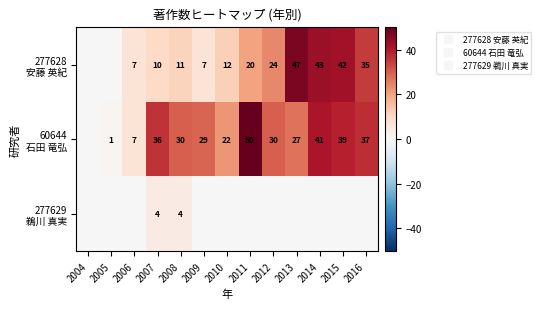

At 2015, list the series in order from largest to smallest.

277628 安藤 英紀, 60644 石田 竜弘, 277629 鵜川 真実